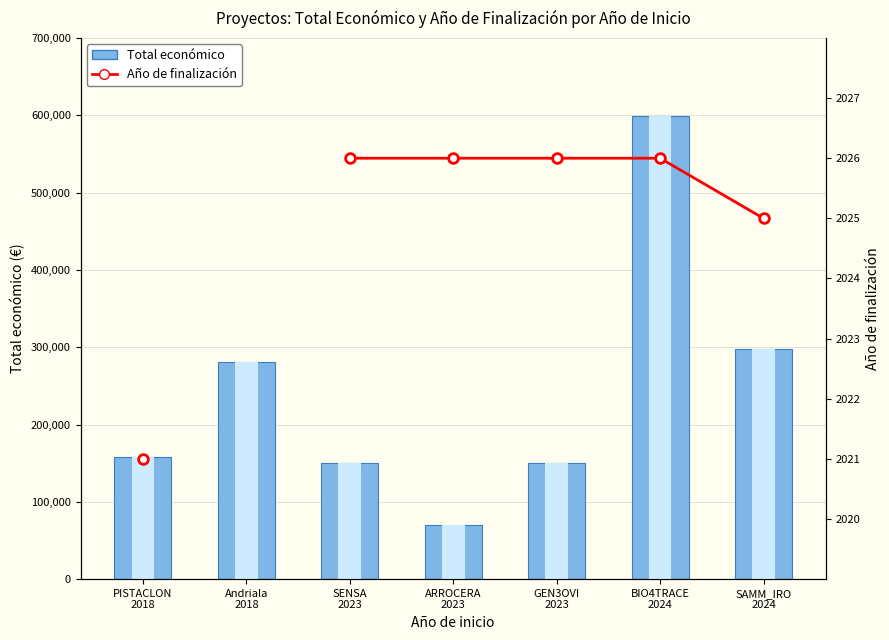

What position from the left is BIO4TRACE
2024?

6